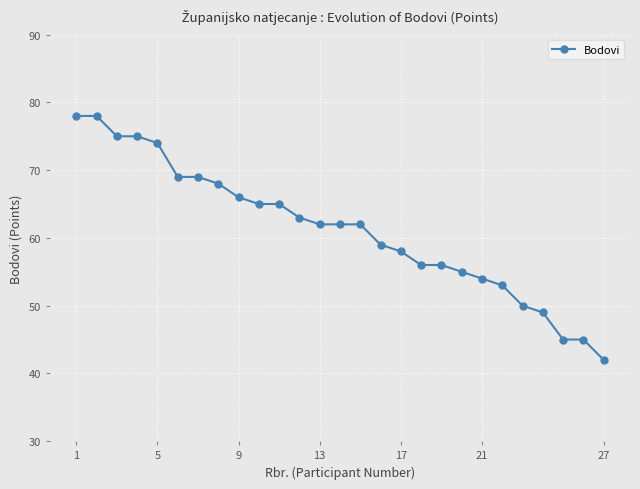

Reading left to right, extract all data points from this chart.

78	78	75	75	74	69	69	68	66	65	65	63	62	62	62	59	58	56	56	55	54	53	50	49	45	45	42